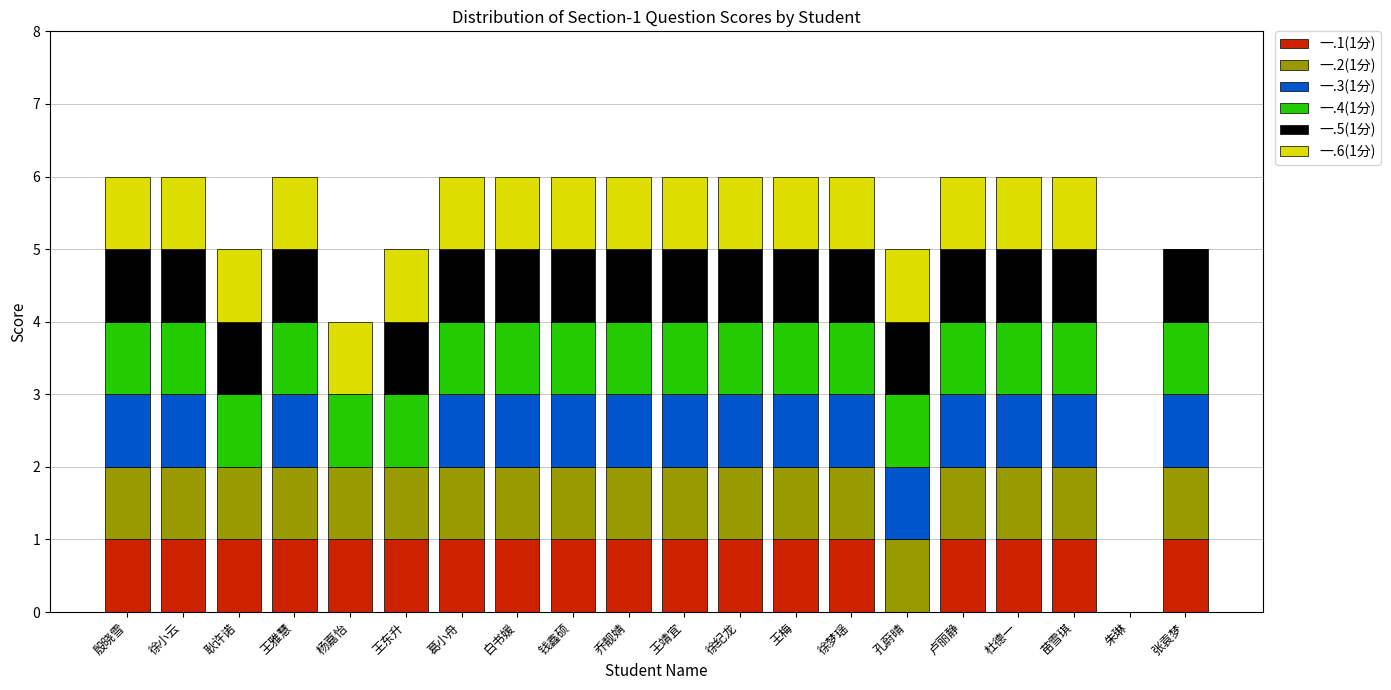

True or false: 一.1(1分) has a value of 1 at 乔靓婧.

True